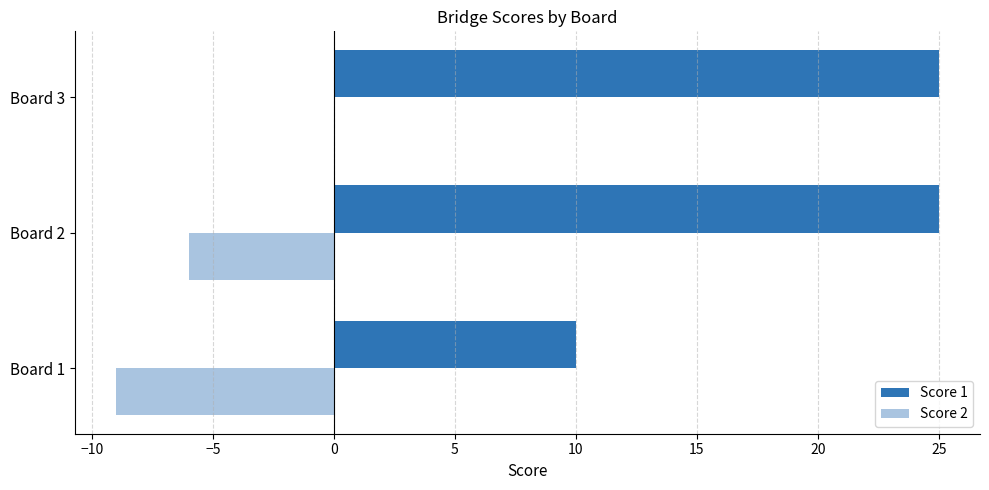

Is it true that Score 2 equals -5 at Board 3?

False